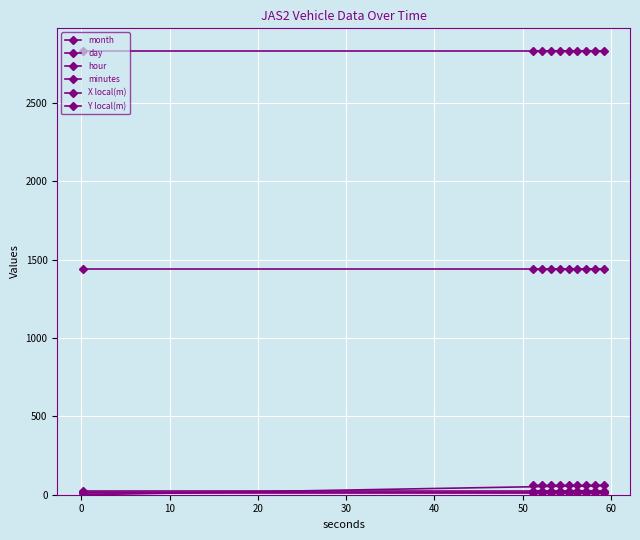

What is the total value across all series at 20?

4380.9